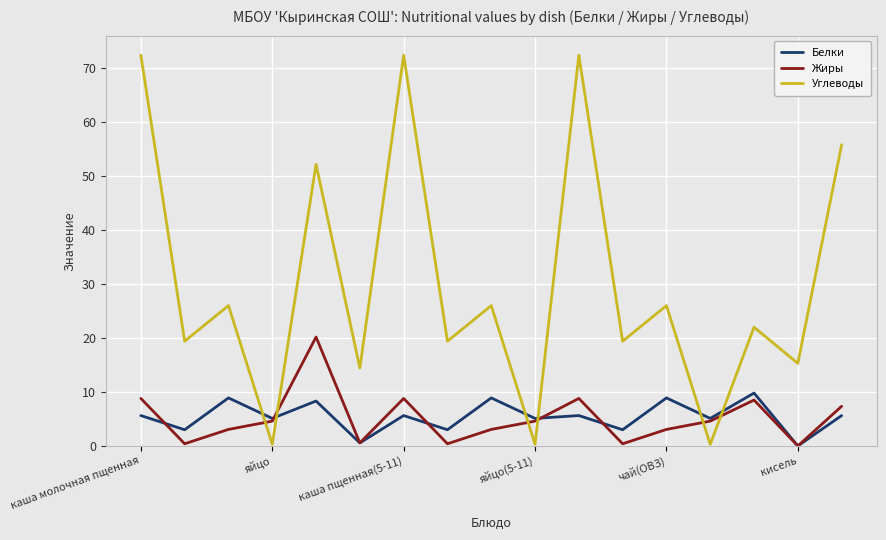

What is the highest value of the Белки series?

9.8